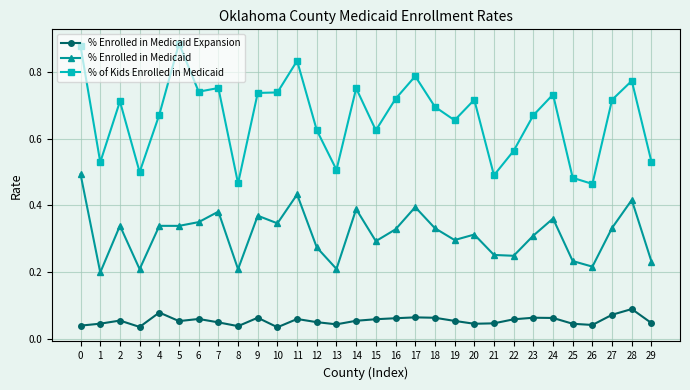

True or false: % Enrolled in Medicaid has more than 0 points higher than both neighbors.

True